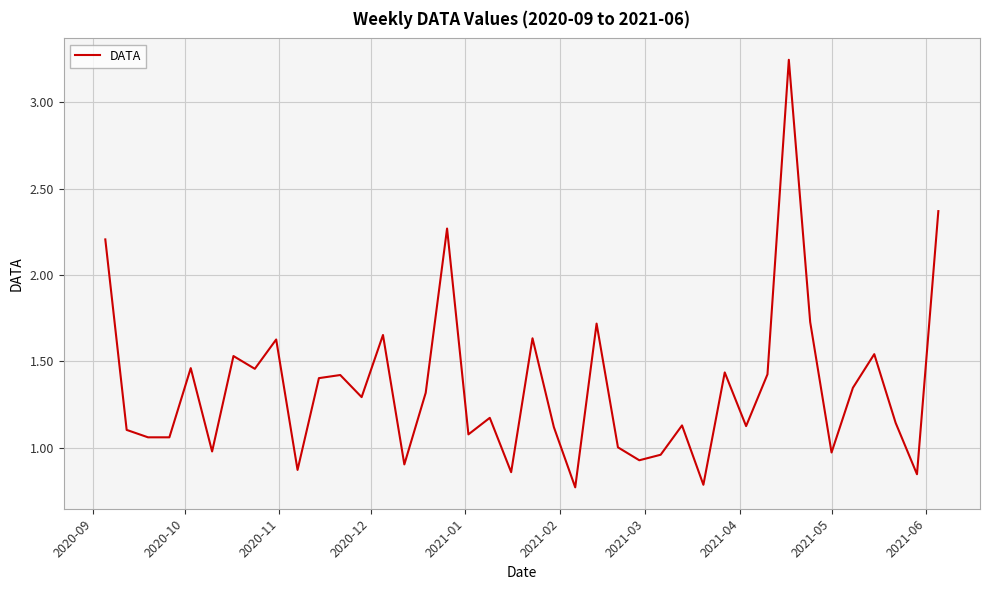

What is the difference between the maximum and minimum values?

2.5